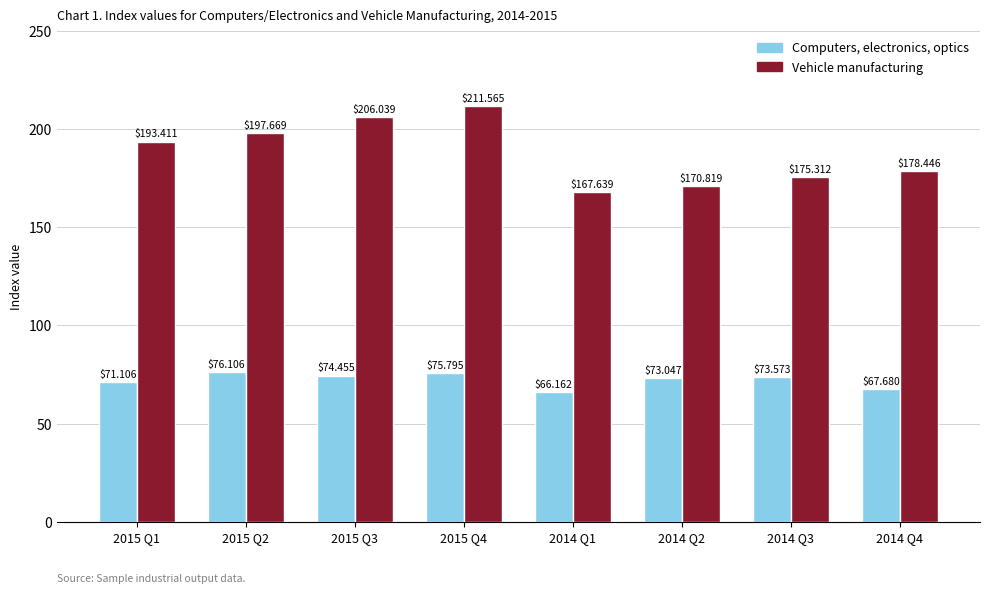

At how many categories does at least one series exceed 181?

4